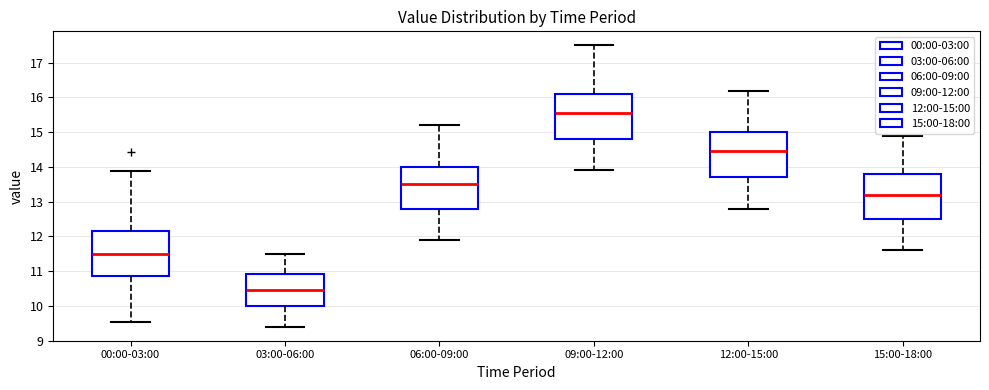

Where does the lower whisker of the box for 15:00-18:00 end on the y-axis? The values are not printed on the chart, so give them approximately, as read against the axis.

11.6